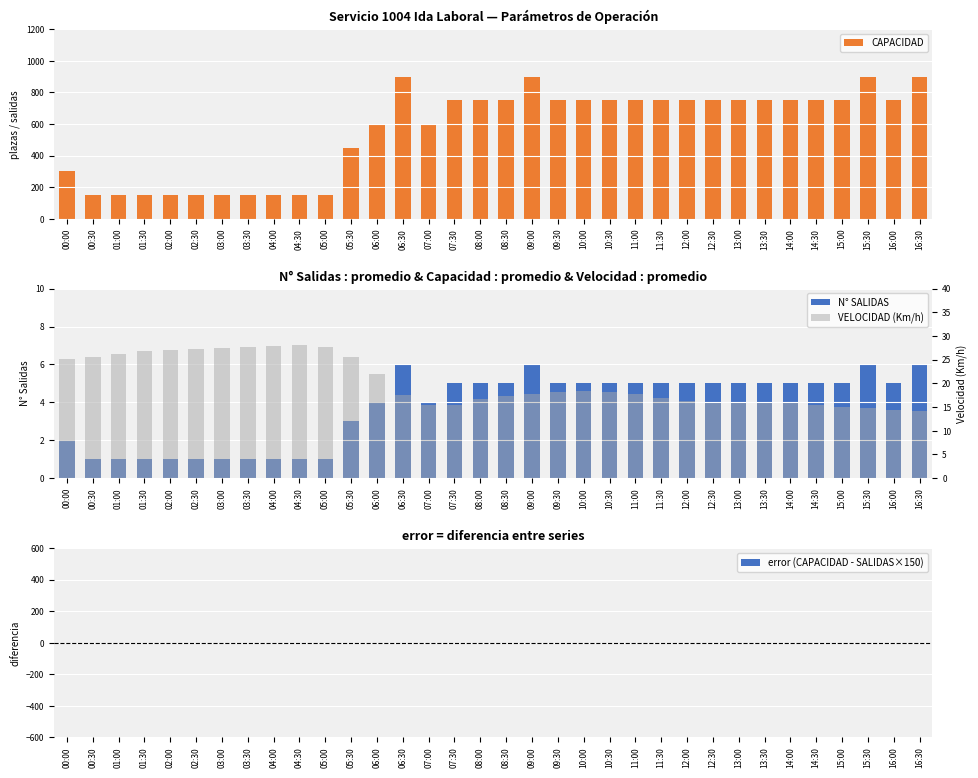

Which series changed the most between 02:00 and 03:00?

VELOCIDAD (Km/h)